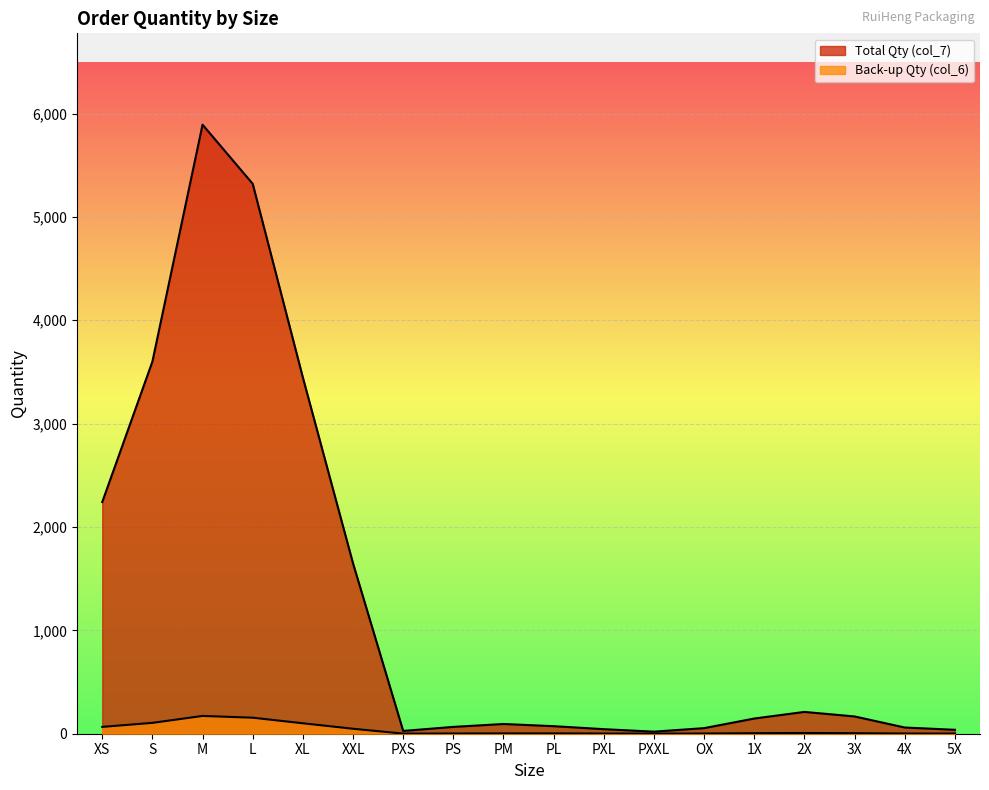

What is the difference between the maximum and minimum values in the Total Qty (col_7) series?

5872